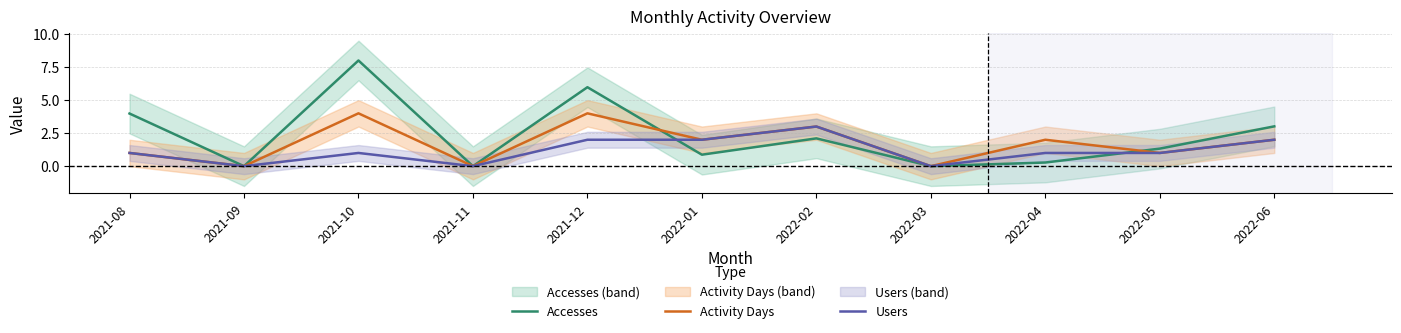

At which category does Accesses reach its first local valley?

2021-09